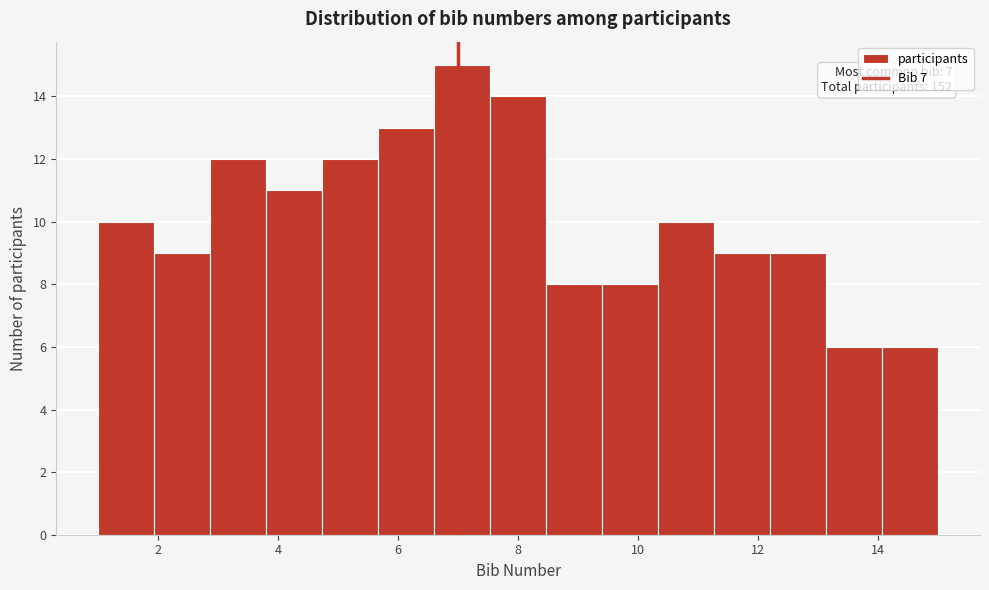

Which range on the x-axis has the tallest bar?

6.6 to 7.6